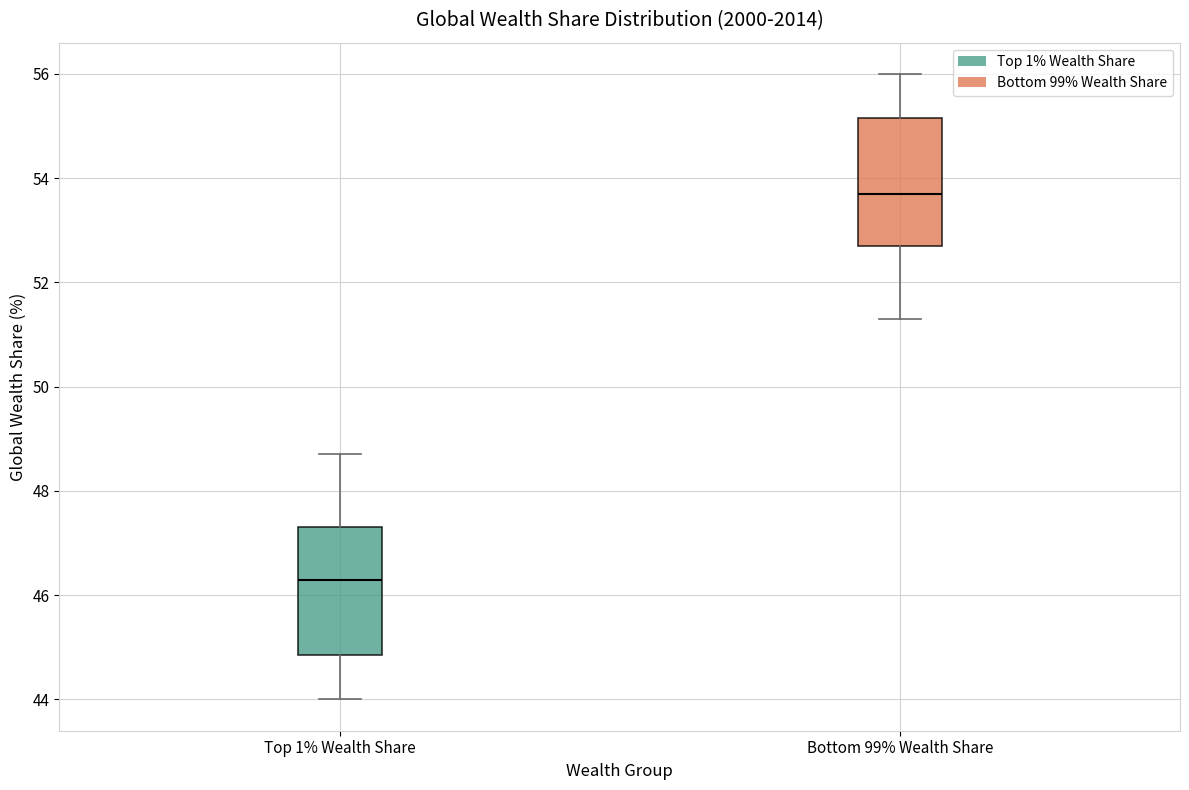

Which box has the highest median line?

Bottom 99% Wealth Share